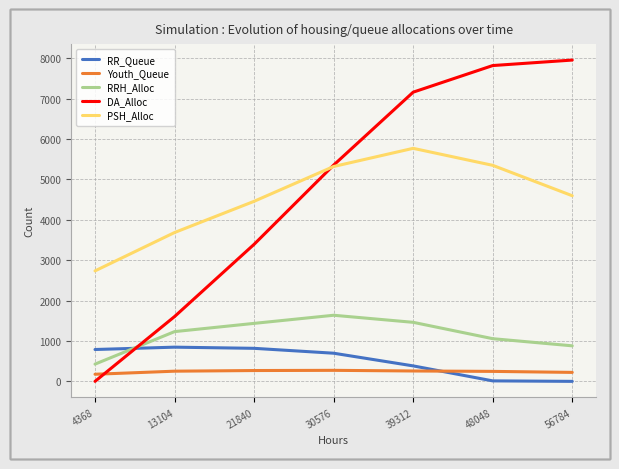

True or false: PSH_Alloc and Youth_Queue cross at least once.

False